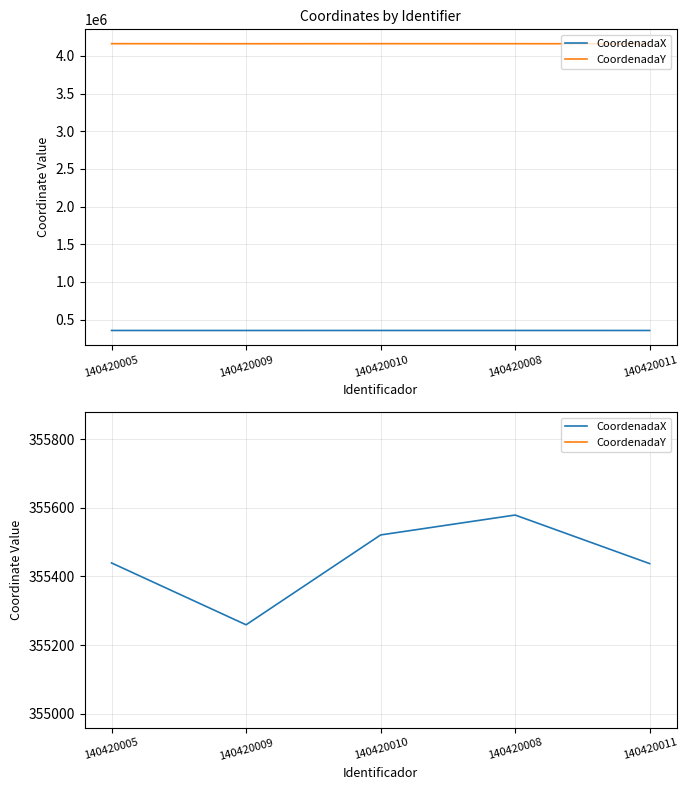

What position from the left is 140420009?

2